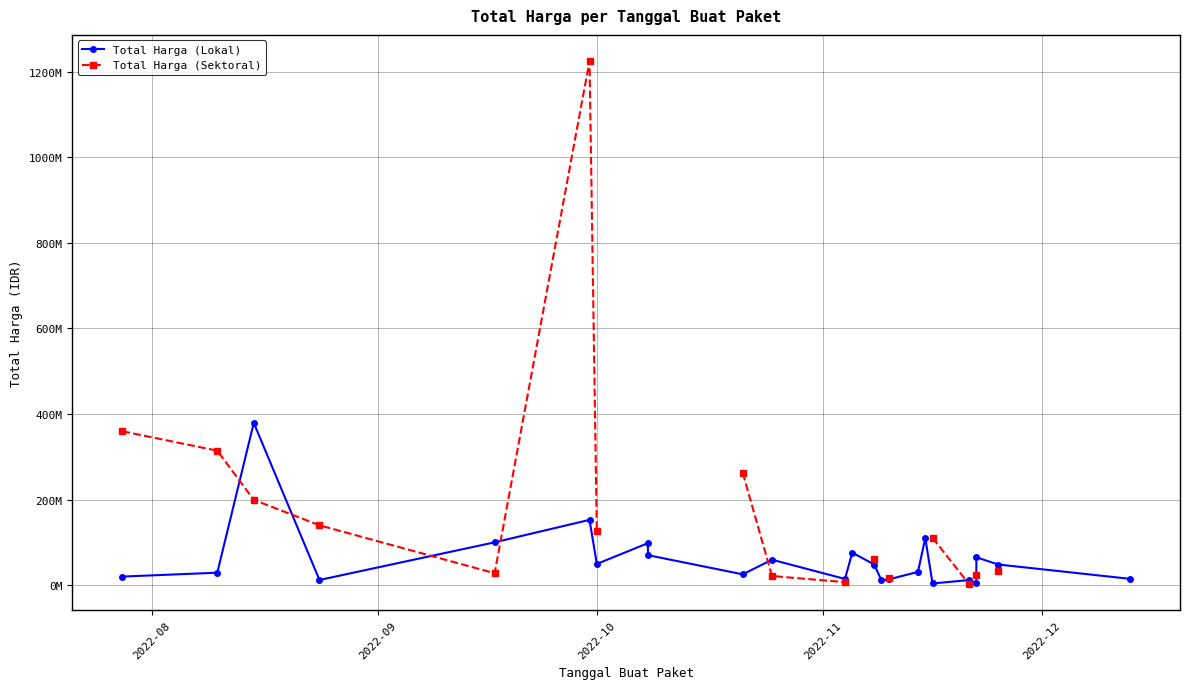

What are all the series names shown in the legend?

Total Harga (Lokal), Total Harga (Sektoral)